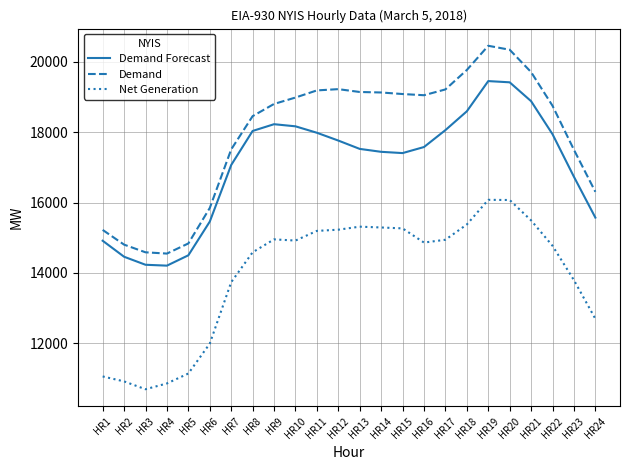

True or false: Demand and Demand Forecast cross at least once.

False